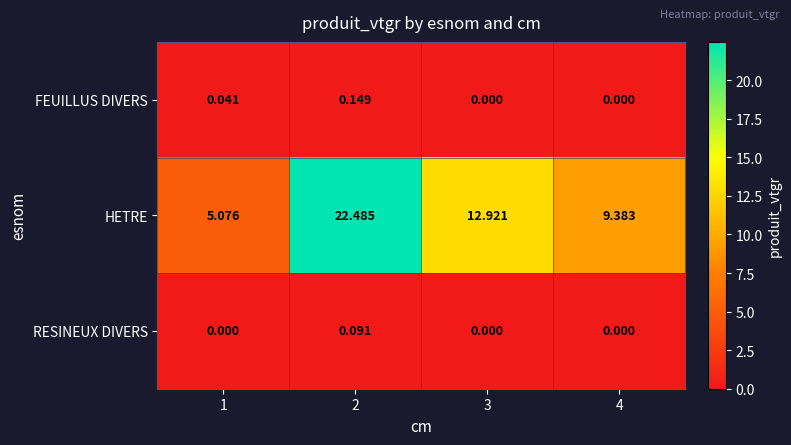

Count the number of categories in the chart.

4